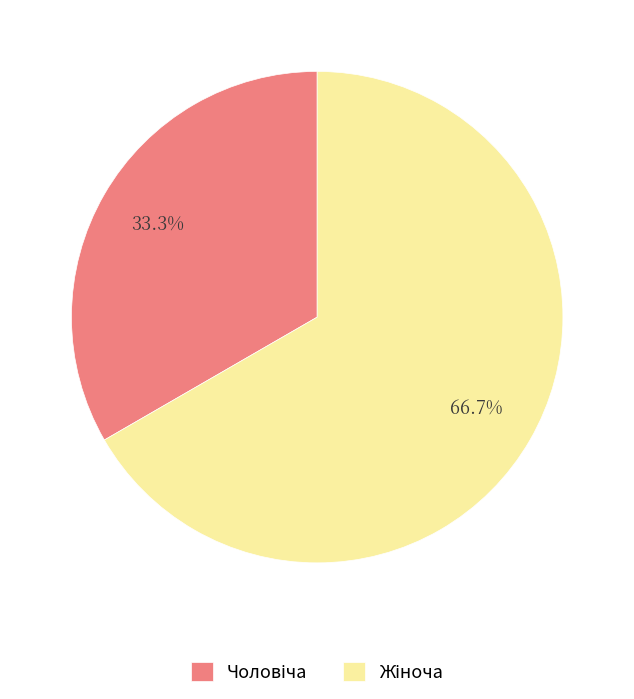

Is there a majority slice in this chart?

Yes